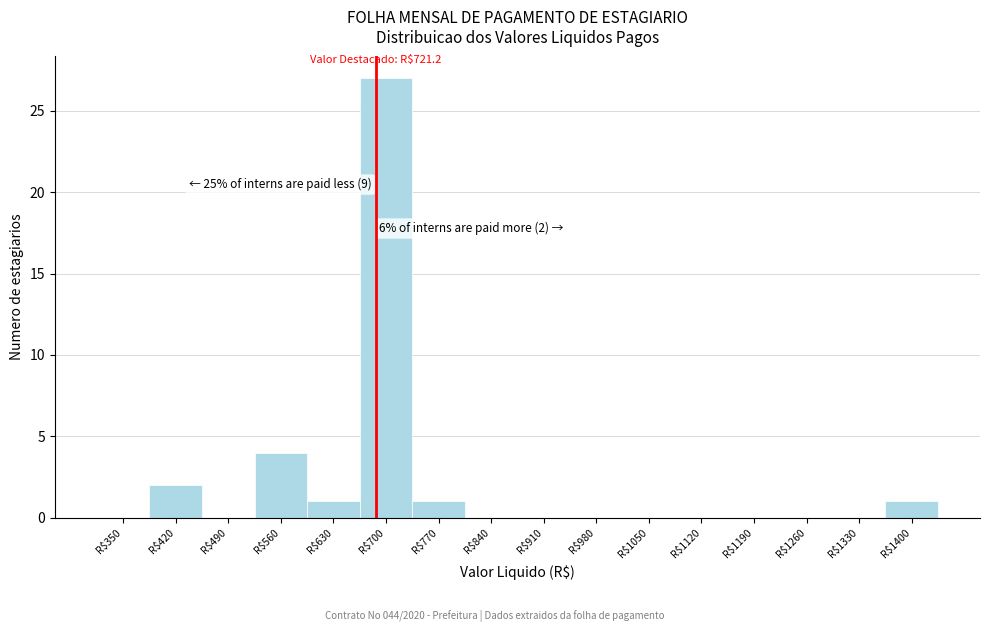

What is the sum of all values?

36